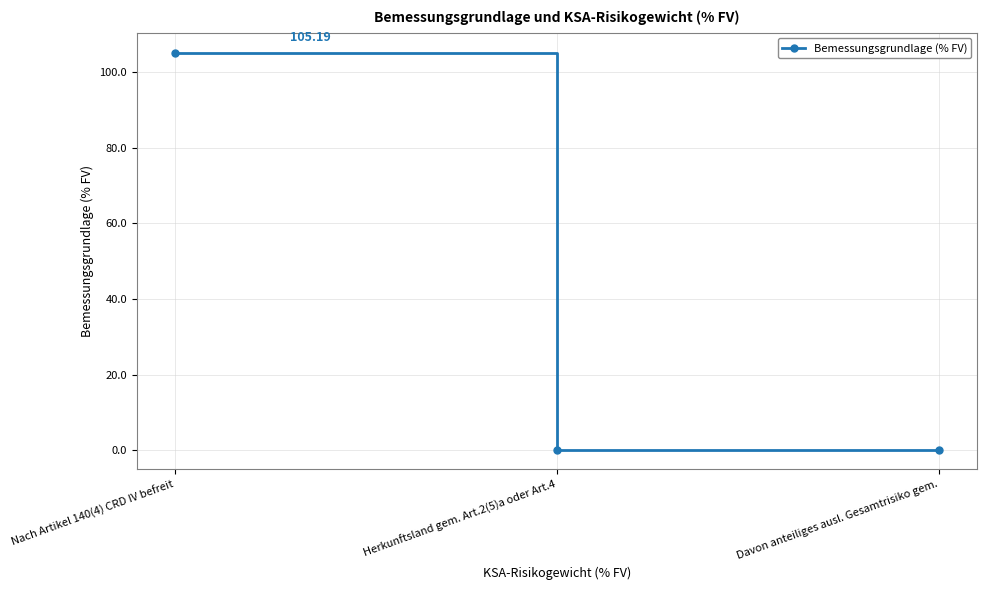

What is the label of the 1st point from the right?

Davon anteiliges ausl. Gesamtrisiko gem.